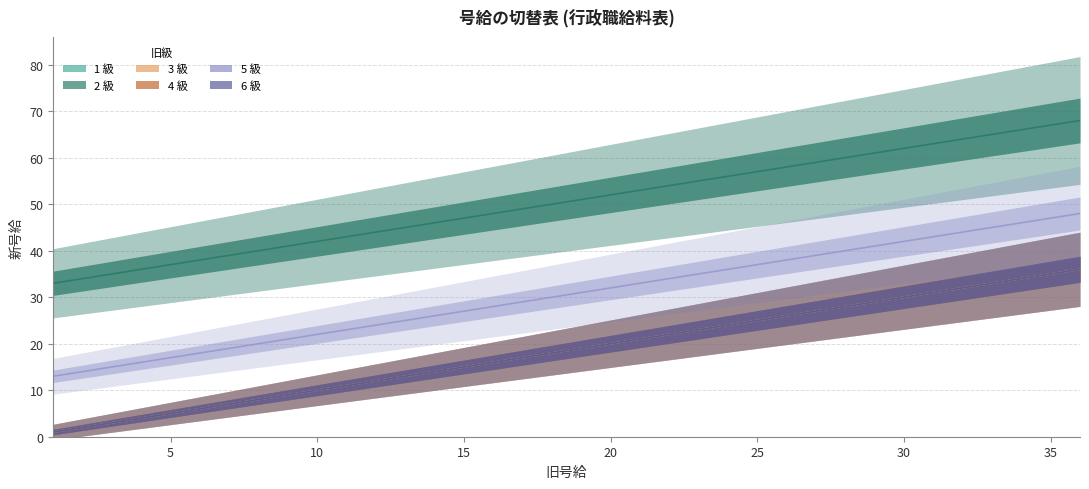

Reading left to right, list all the values displayed in this chart.

1 級: 1=1	2=2	3=3	4=4	5=5	6=6	7=7	8=8	9=9	10=10	11=11	12=12	13=13	14=14	15=15	16=16	17=17	18=18	19=19	20=20	21=21	22=22	23=23	24=24	25=25	26=26	27=27	28=28	29=29	30=30	31=31	32=32	33=33	34=34	35=35	36=36
2 級: 1=33	2=34	3=35	4=36	5=37	6=38	7=39	8=40	9=41	10=42	11=43	12=44	13=45	14=46	15=47	16=48	17=49	18=50	19=51	20=52	21=53	22=54	23=55	24=56	25=57	26=58	27=59	28=60	29=61	30=62	31=63	32=64	33=65	34=66	35=67	36=68
3 級: 1=1	2=2	3=3	4=4	5=5	6=6	7=7	8=8	9=9	10=10	11=11	12=12	13=13	14=14	15=15	16=16	17=17	18=18	19=19	20=20	21=21	22=22	23=23	24=24	25=25	26=26	27=27	28=28	29=29	30=30	31=31	32=32	33=33	34=34	35=35	36=36
4 級: 1=1	2=2	3=3	4=4	5=5	6=6	7=7	8=8	9=9	10=10	11=11	12=12	13=13	14=14	15=15	16=16	17=17	18=18	19=19	20=20	21=21	22=22	23=23	24=24	25=25	26=26	27=27	28=28	29=29	30=30	31=31	32=32	33=33	34=34	35=35	36=36
5 級: 1=13	2=14	3=15	4=16	5=17	6=18	7=19	8=20	9=21	10=22	11=23	12=24	13=25	14=26	15=27	16=28	17=29	18=30	19=31	20=32	21=33	22=34	23=35	24=36	25=37	26=38	27=39	28=40	29=41	30=42	31=43	32=44	33=45	34=46	35=47	36=48
6 級: 1=1	2=2	3=3	4=4	5=5	6=6	7=7	8=8	9=9	10=10	11=11	12=12	13=13	14=14	15=15	16=16	17=17	18=18	19=19	20=20	21=21	22=22	23=23	24=24	25=25	26=26	27=27	28=28	29=29	30=30	31=31	32=32	33=33	34=34	35=35	36=36